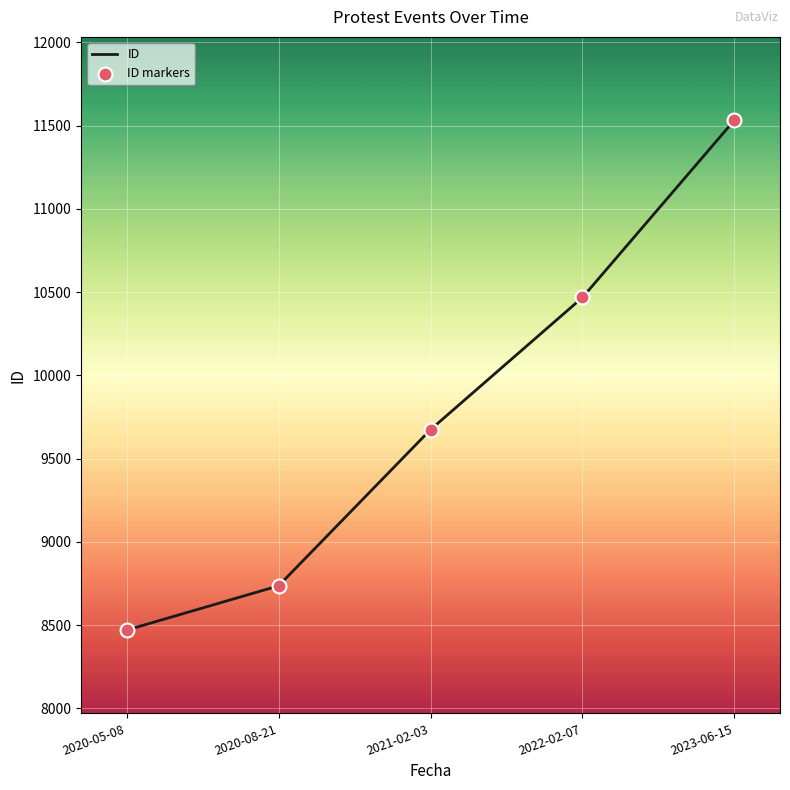

At which label is the value closest to 10001?

2021-02-03